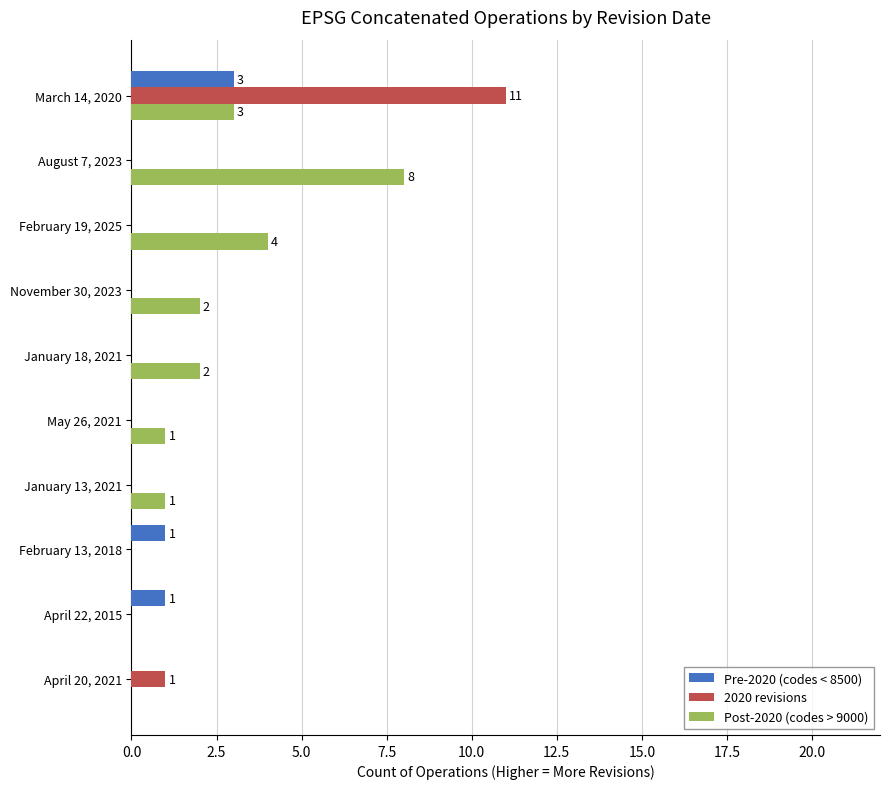

What is the sum of all Post-2020 (codes > 9000) values?

21